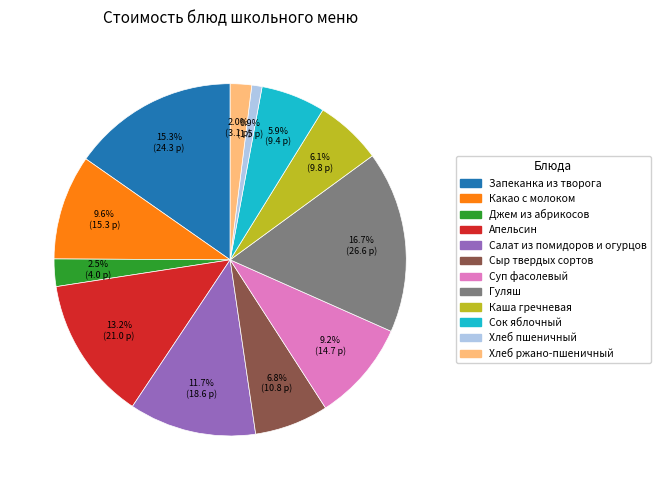

To the nearest percent, what is the difference between the largest and smallest slice percentages?

16%